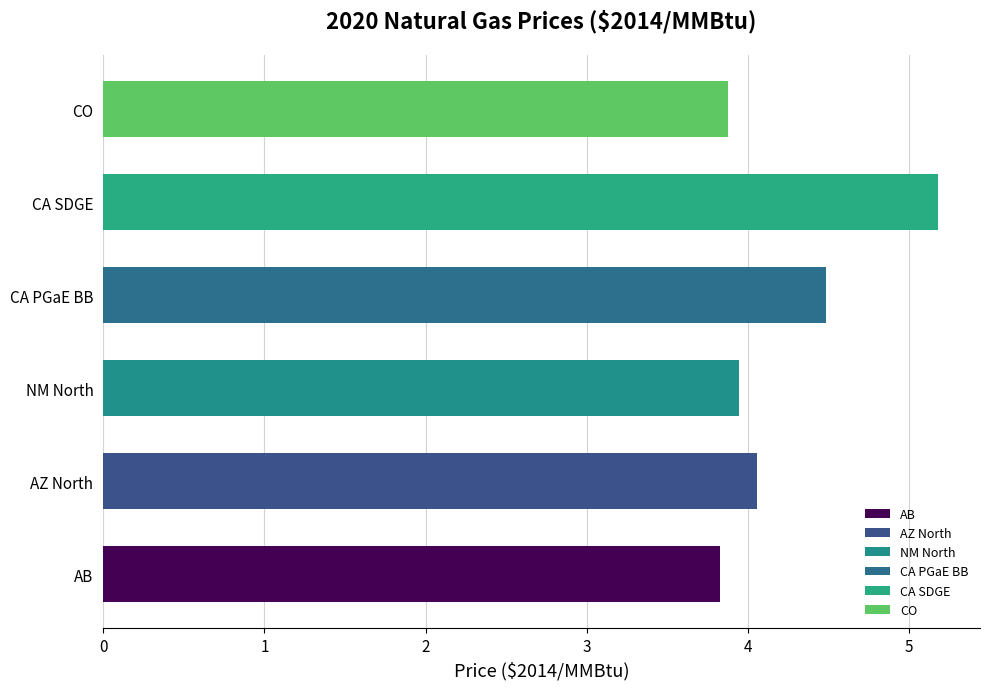

Which category has the highest value across all series?

CA SDGE